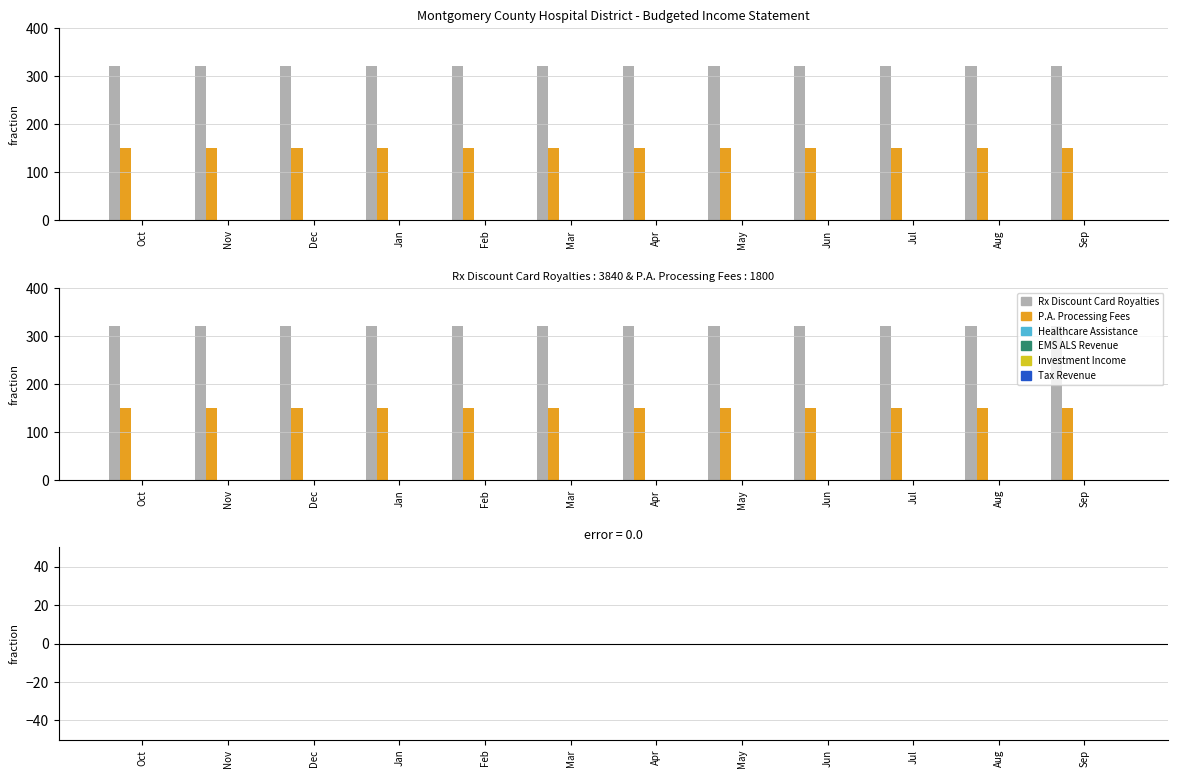

Which label corresponds to the largest value in the chart?

Oct